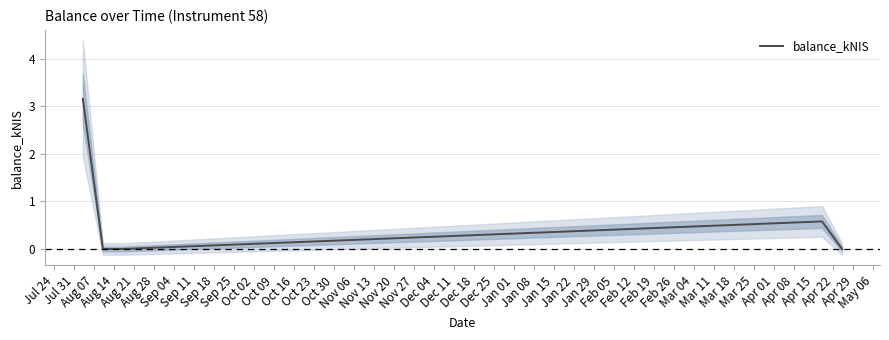

What is the maximum value for balance_kNIS?

3.2